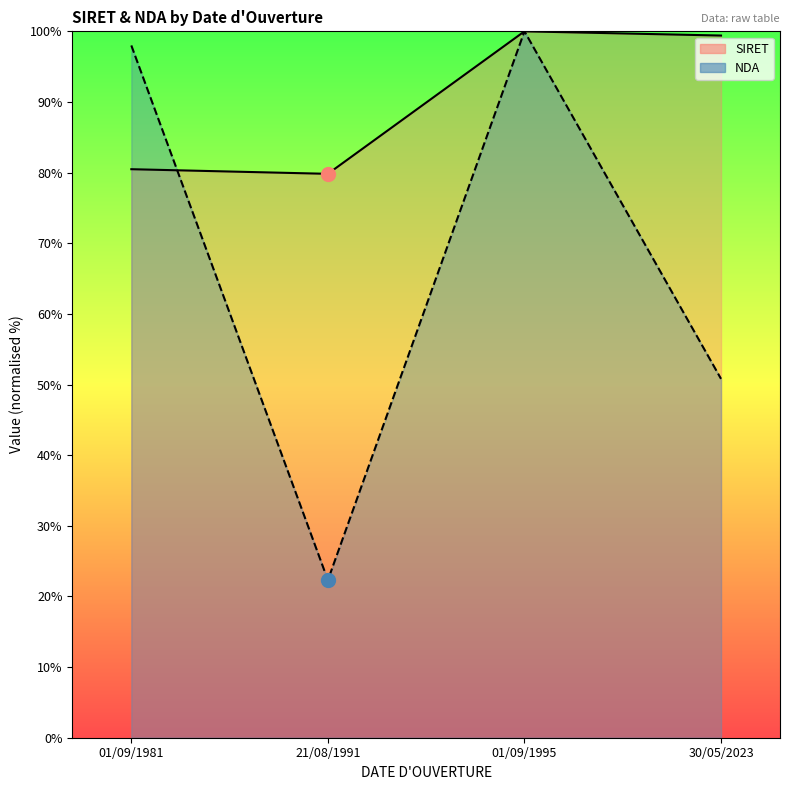

At which label is SIRET closest to 89?

01/09/1981